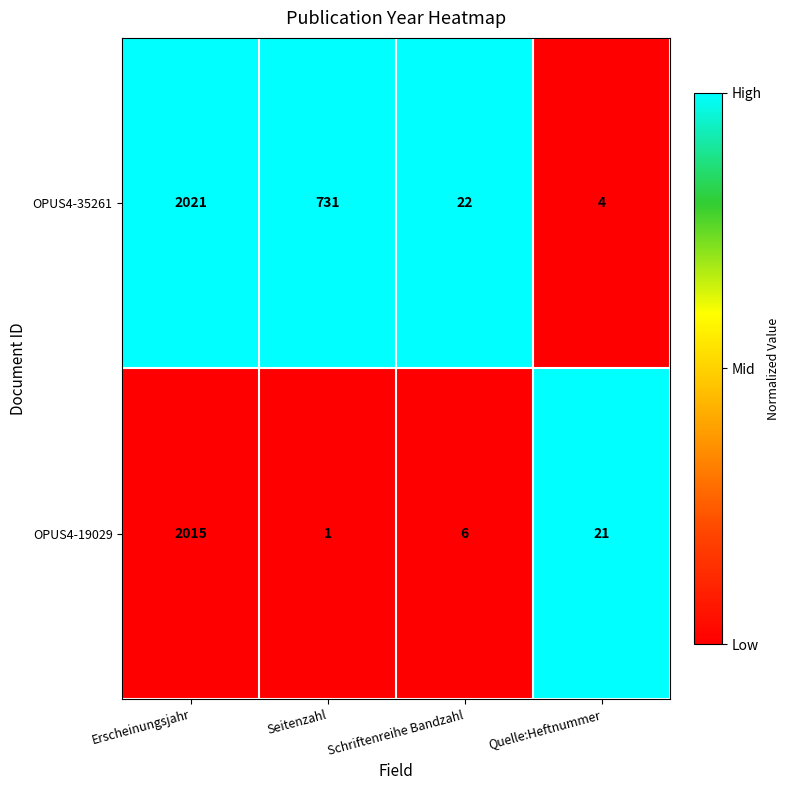

Reading left to right, extract all data points from this chart.

OPUS4-35261: Erscheinungsjahr=2021	Seitenzahl=731	Schriftenreihe Bandzahl=22	Quelle:Heftnummer=4
OPUS4-19029: Erscheinungsjahr=2015	Seitenzahl=1	Schriftenreihe Bandzahl=6	Quelle:Heftnummer=21